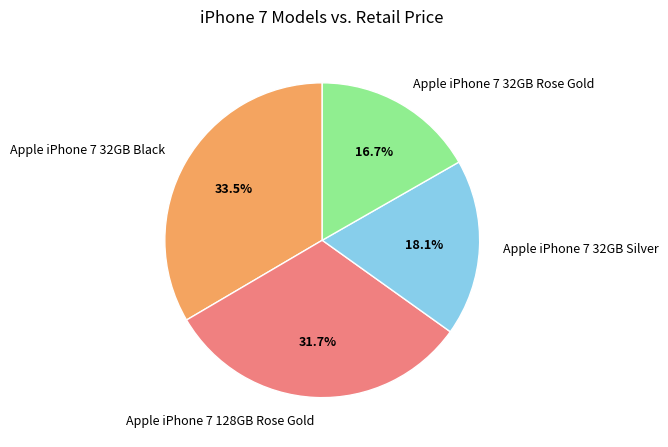

Is it true that Apple iPhone 7 128GB Rose Gold is 32% of the pie?

True